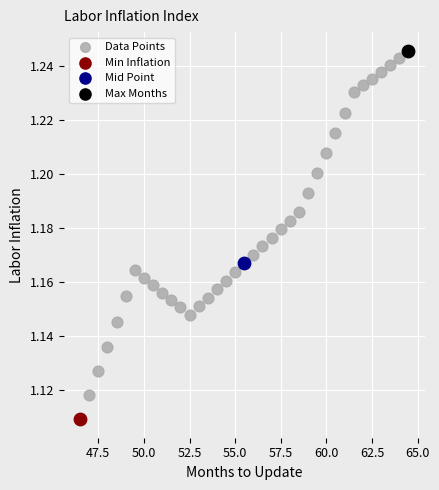

What are all the series names shown in the legend?

Data Points, Min Inflation, Mid Point, Max Months